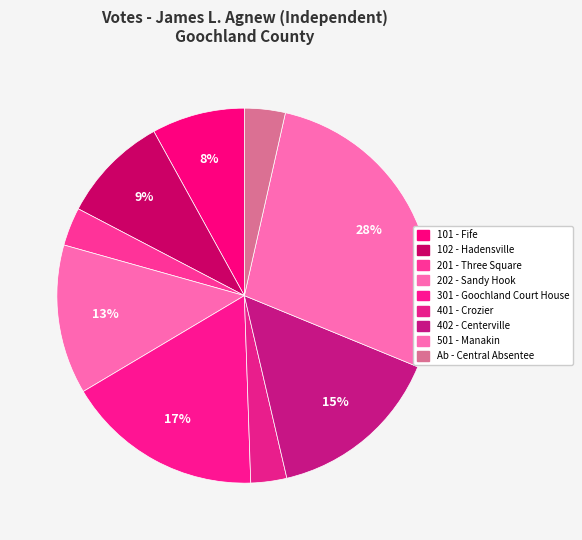

Count the number of slices in the pie.

9